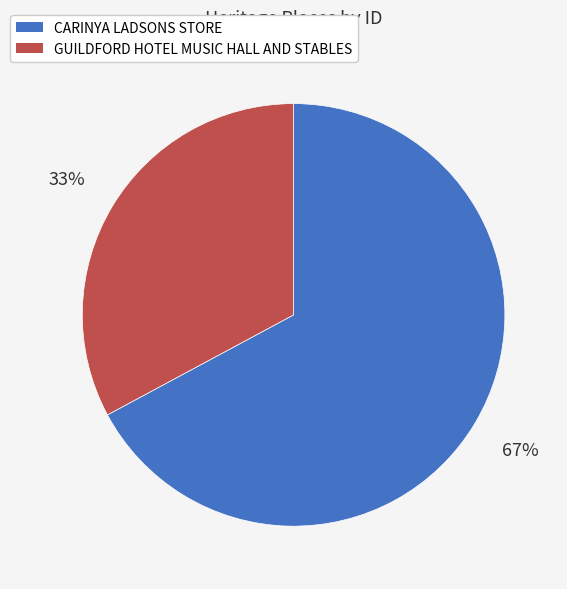

The GUILDFORD HOTEL MUSIC HALL AND STABLES slice represents 33% of the pie. True or false?

True